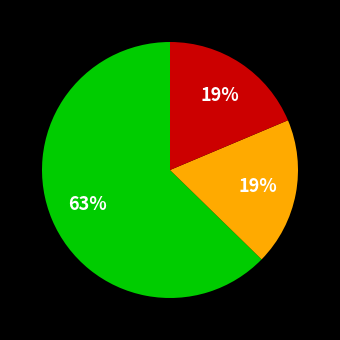

Does any single category account for the majority?

Yes